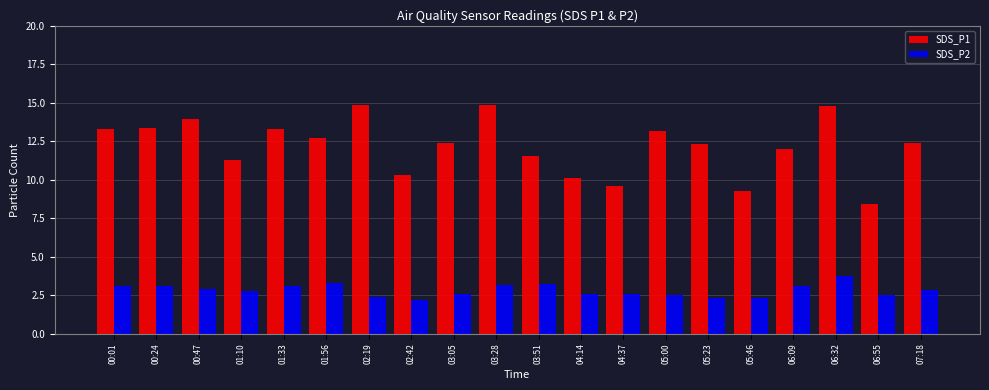

What is the difference between the highest and lowest values at 01:10?

8.5